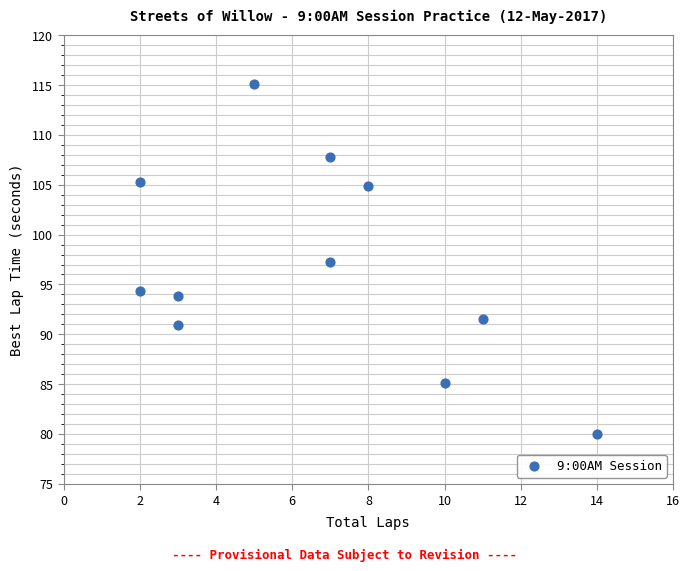

What is the range of Y values (max minus min)?

35.1